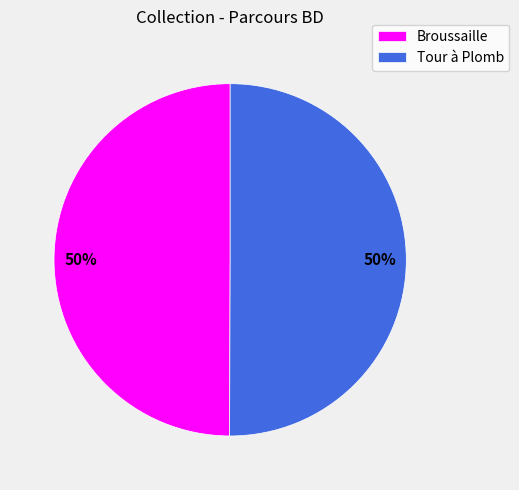

Is it true that Tour à Plomb is 60% of the pie?

False